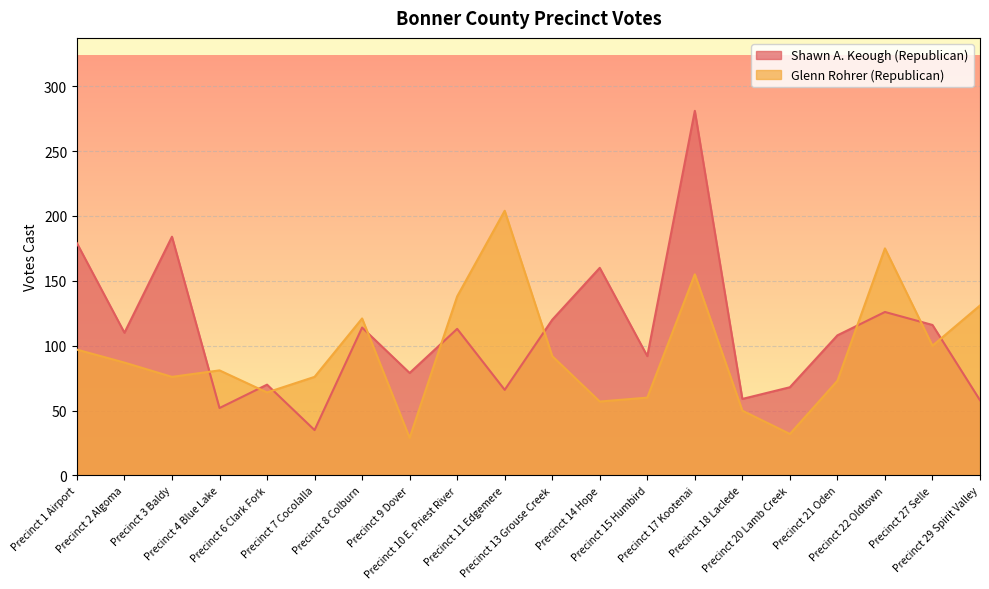

Between which two adjacent categories do Shawn A. Keough (Republican) and Glenn Rohrer (Republican) first intersect?

Precinct 3 Baldy and Precinct 4 Blue Lake